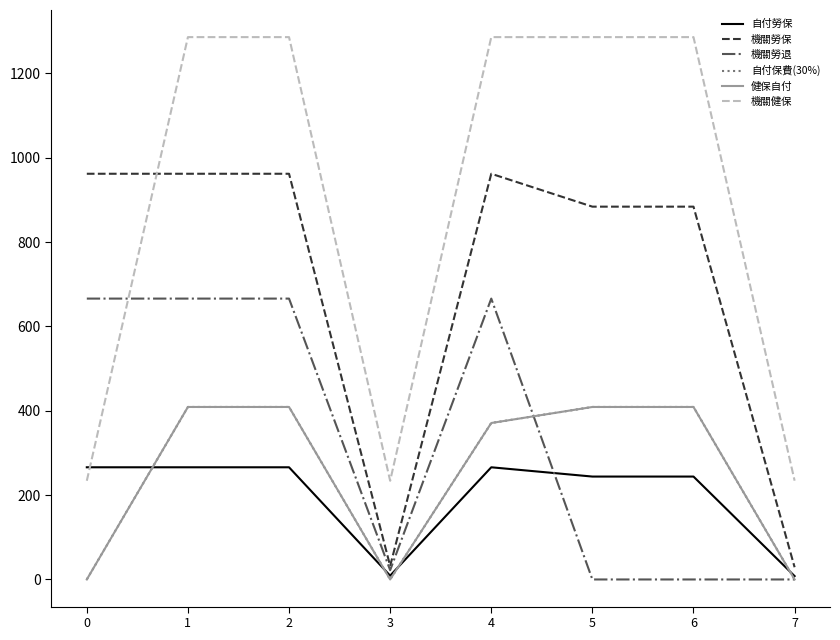

Does the chart have visible grid lines?

No